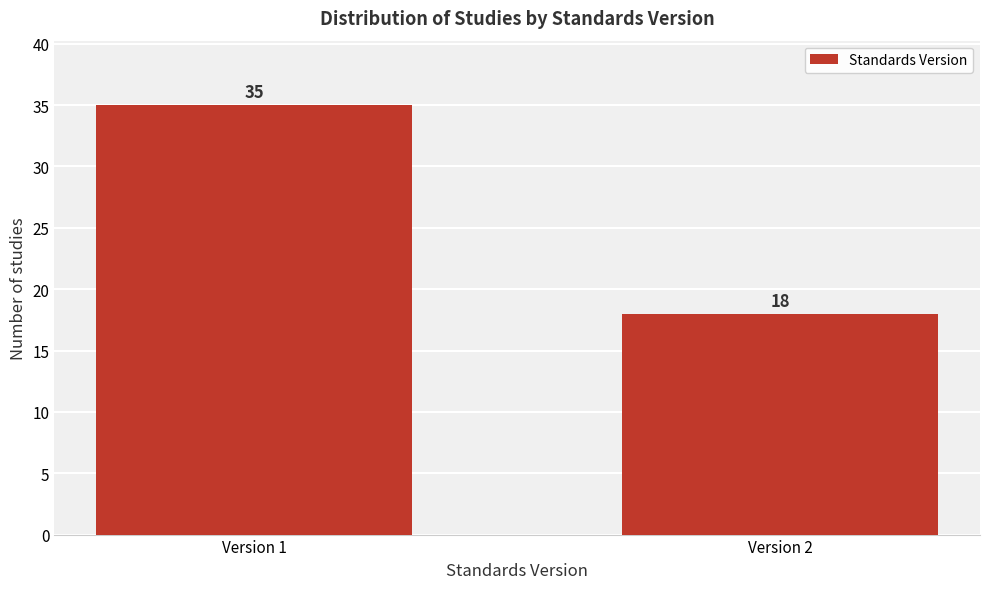

Reading right to left, list all the values displayed in this chart.

18	35